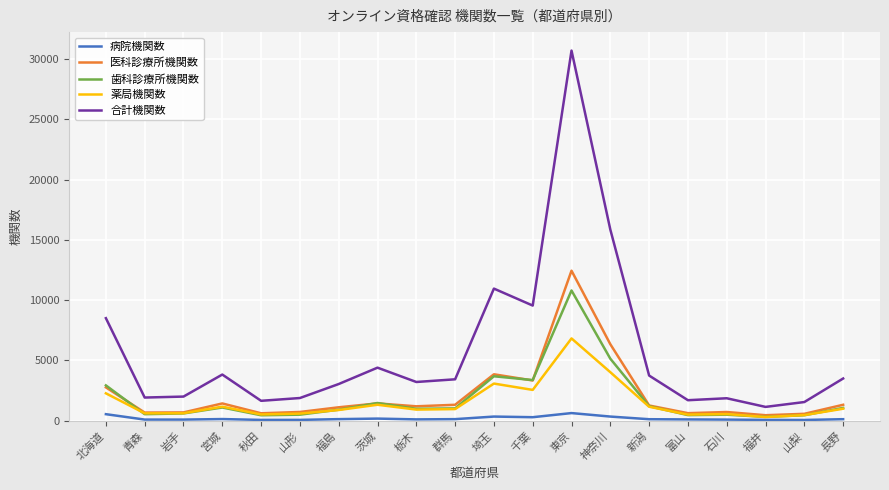

Where does the 薬局機関数 series first go above 964?

北海道